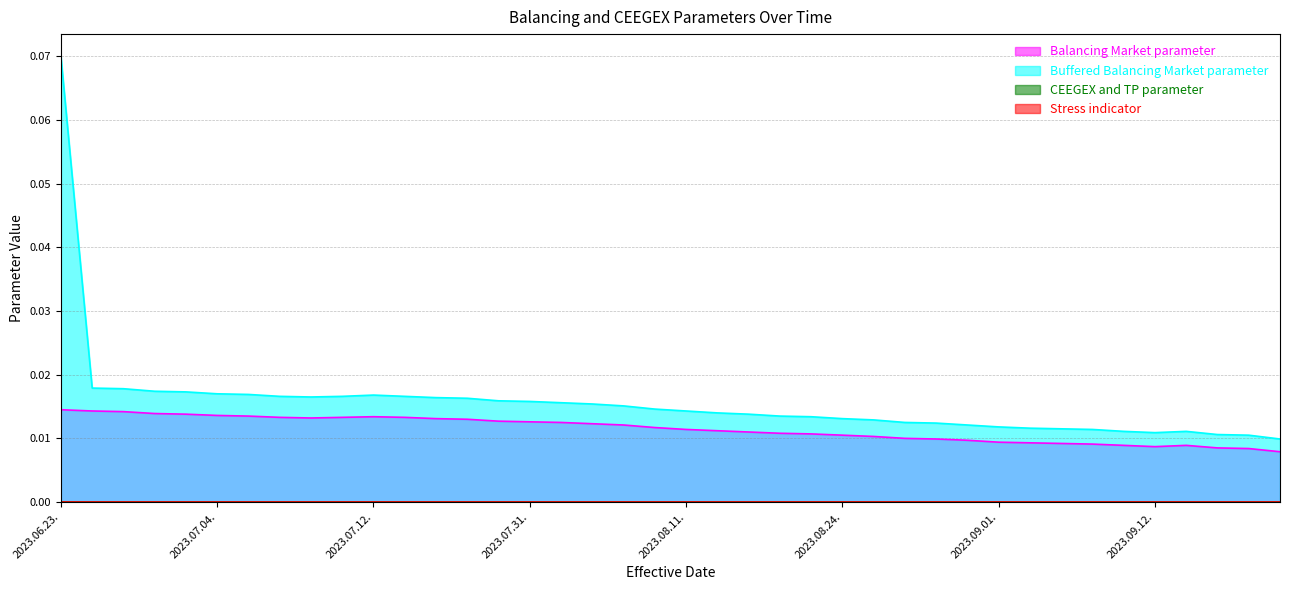

Reading right to left, list all the values displayed in this chart.

Balancing Market parameter: 0.0	0.0	0.0	0.0	0.0	0.0	0.0	0.0	0.0	0.0	0.0	0.0	0.0	0.0	0.0	0.0	0.0	0.0	0.0	0.0	0.0	0.0	0.0	0.0	0.0	0.0	0.0	0.0	0.0	0.0	0.0	0.0	0.0	0.0	0.0	0.0	0.0	0.0	0.0	0.0
Buffered Balancing Market parameter: 0.0	0.0	0.0	0.0	0.0	0.0	0.0	0.0	0.0	0.0	0.0	0.0	0.0	0.0	0.0	0.0	0.0	0.0	0.0	0.0	0.0	0.0	0.0	0.0	0.0	0.0	0.0	0.0	0.0	0.0	0.0	0.0	0.0	0.0	0.0	0.0	0.0	0.0	0.0	0.1